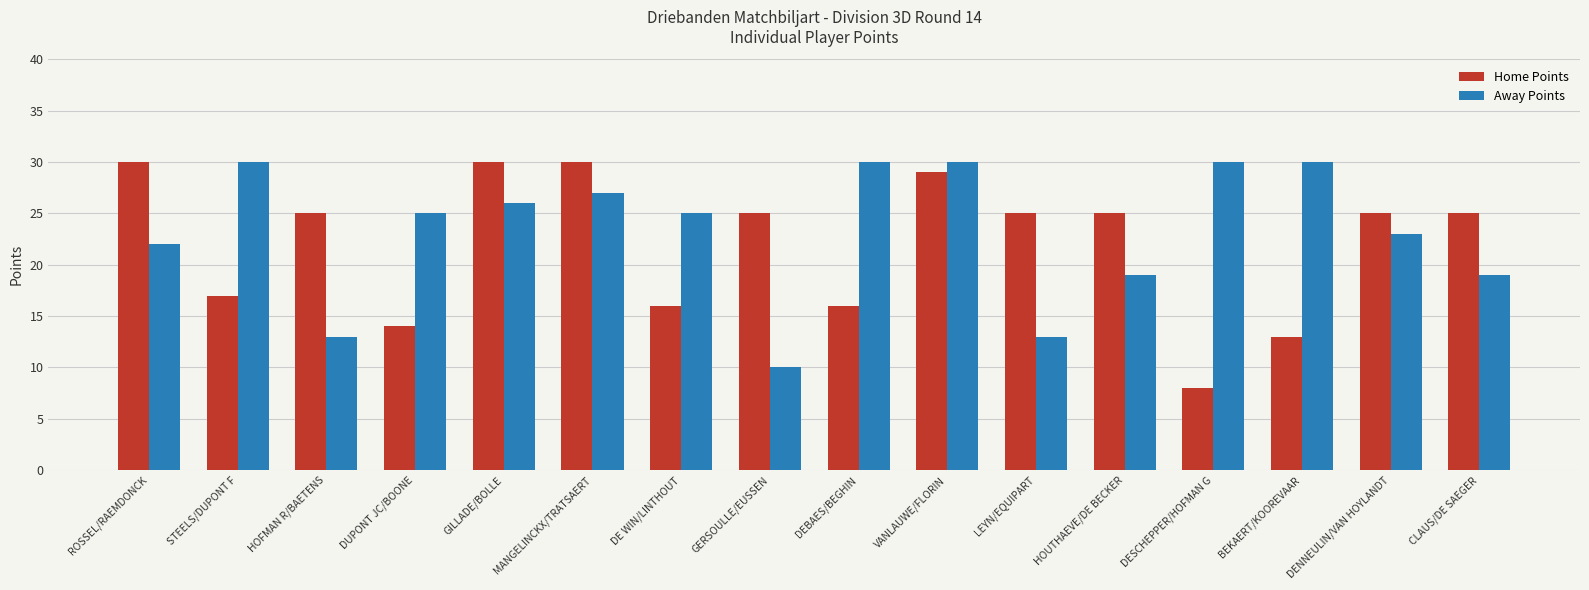

At CLAUS/DE SAEGER, list the series in order from largest to smallest.

Home Points, Away Points